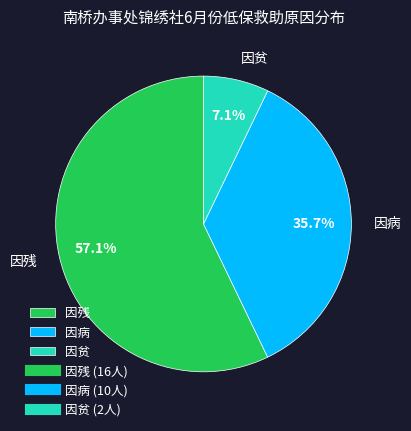

Which slice is the largest?

因残